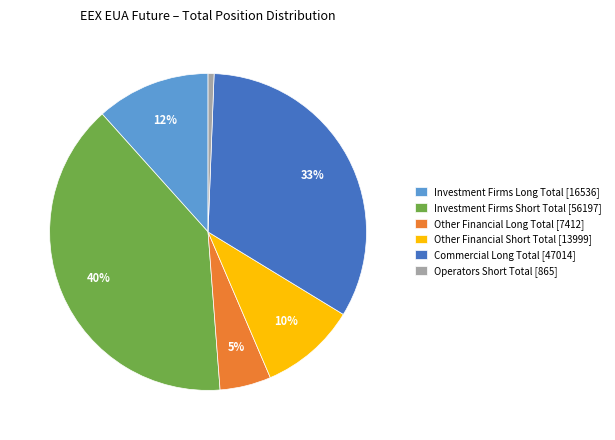

To the nearest percent, what percentage of the pie is Operators Short Total [865]?

1%